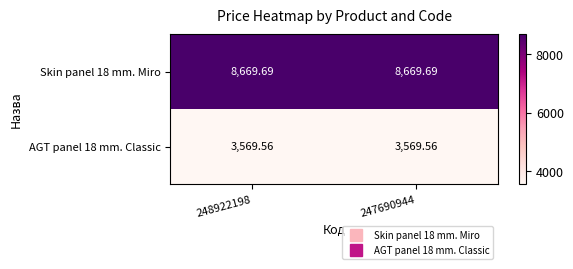

Count the number of data series in this chart.

2